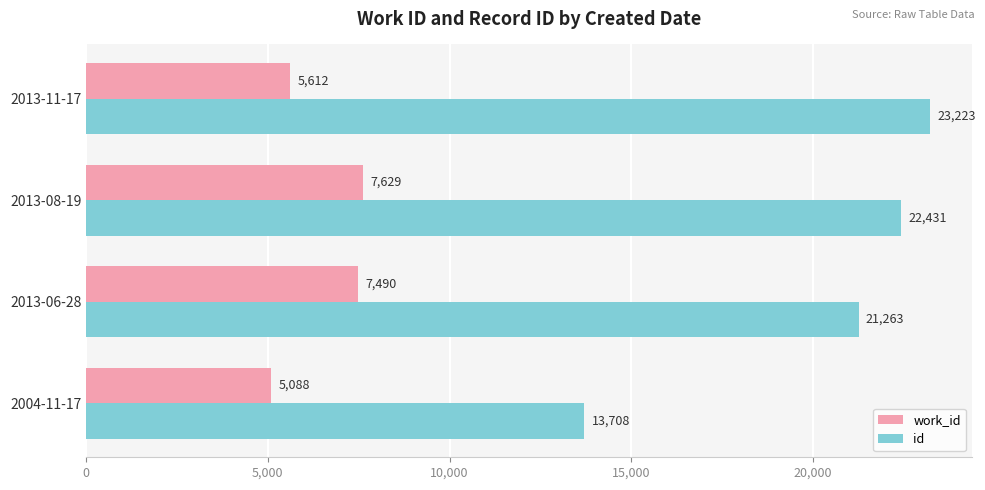

Rank the series by their maximum value, from lowest to highest.

work_id, id